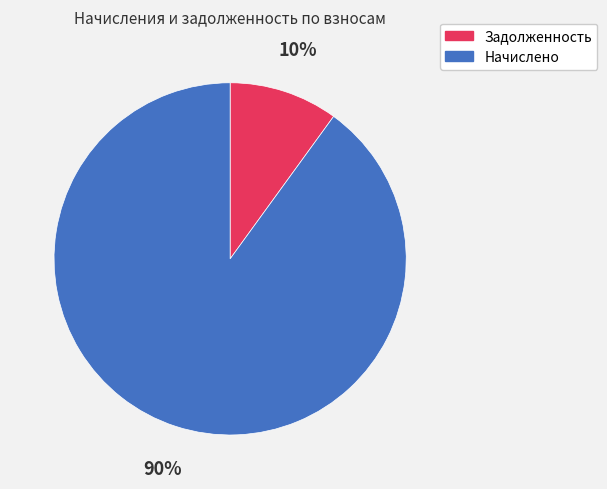

To the nearest percent, what is the combined percentage of Начислено and Задолженность?

100%